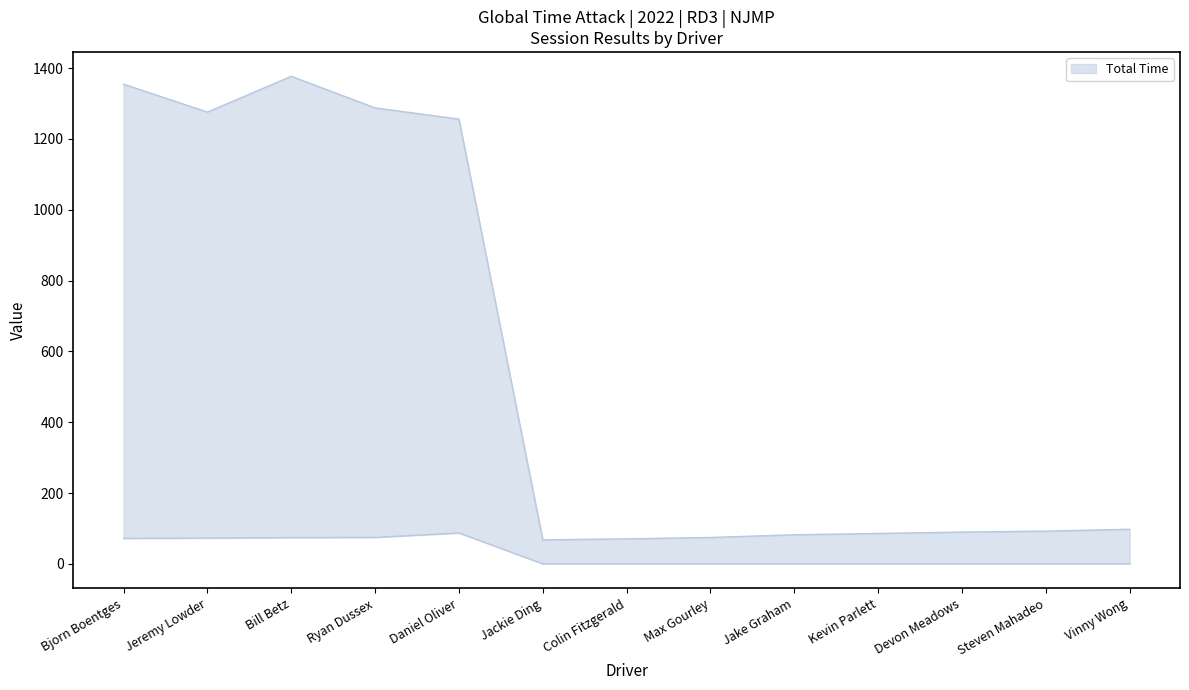

How many categories are shown in the chart?

13